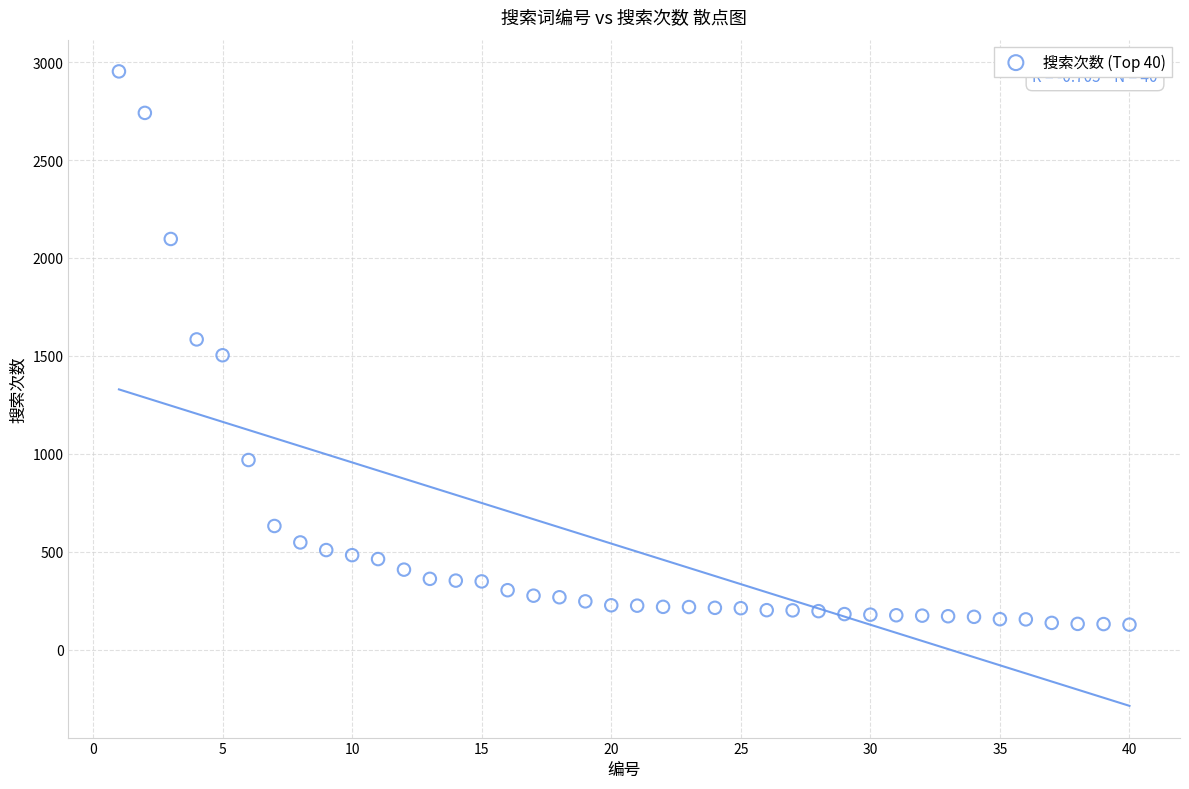

What is the range of X values (max minus min)?

39